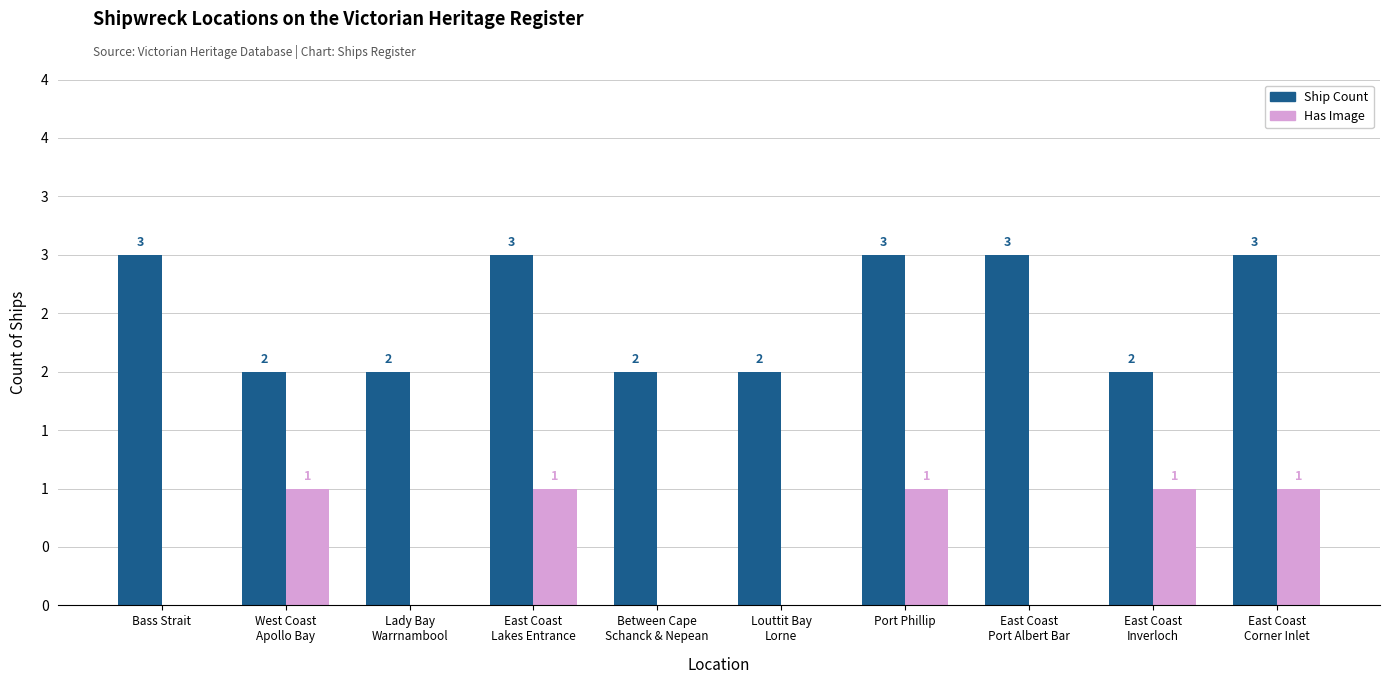

What are all the series names shown in the legend?

Ship Count, Has Image